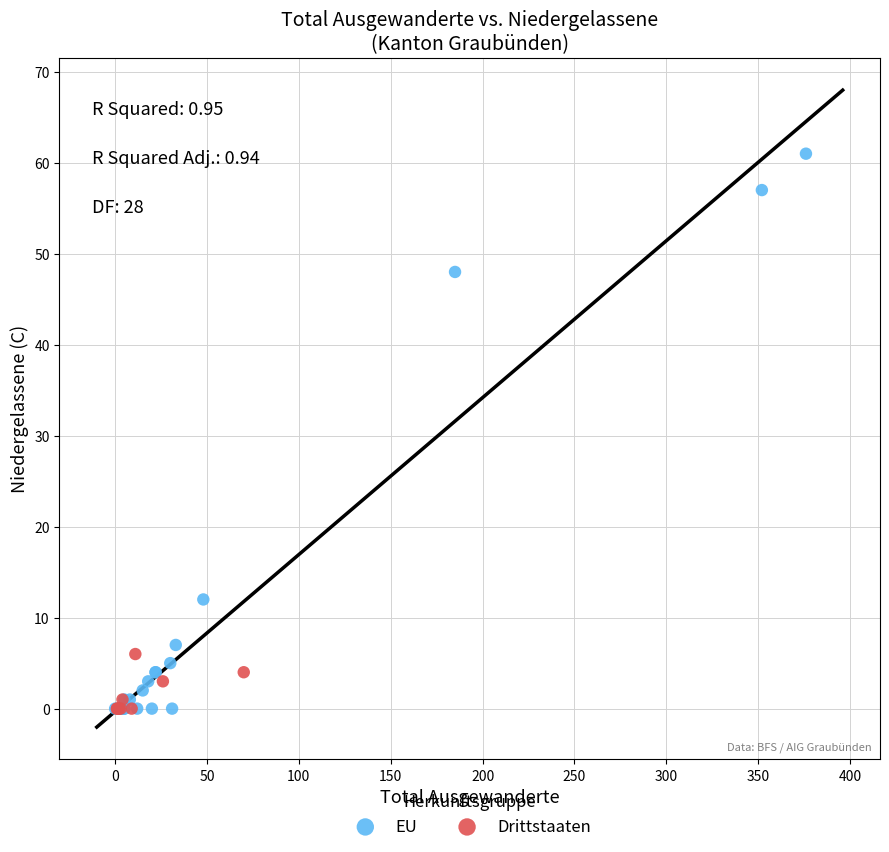

Which series reaches the maximum Y coordinate?

EU